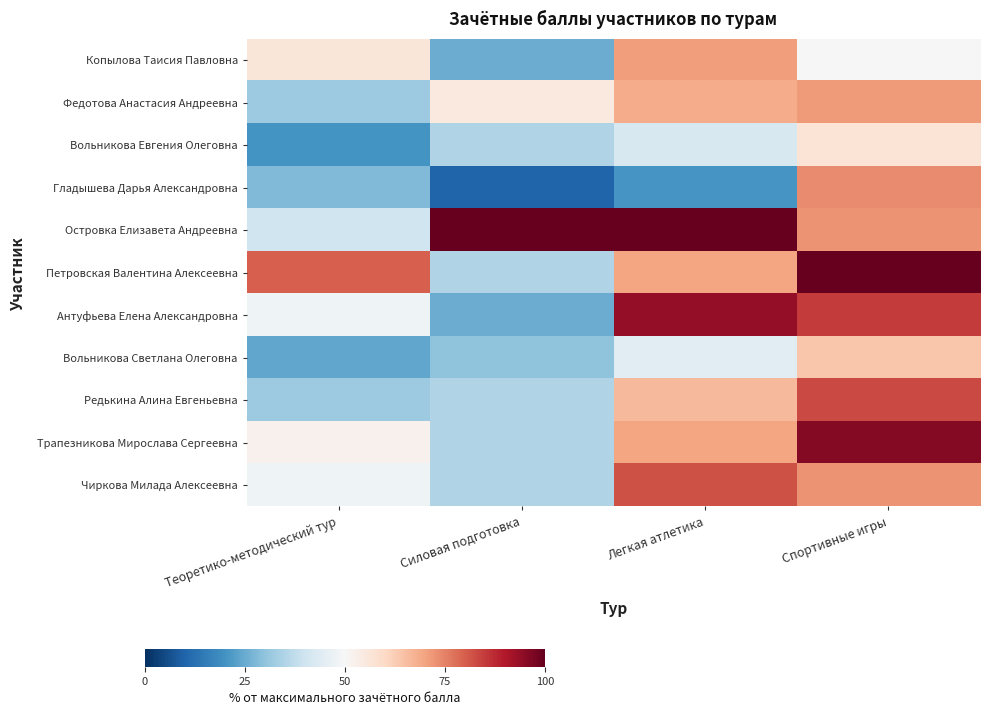

Reading right to left, extract all data points from this chart.

Копылова Таисия Павловна: Спортивные игры=50.0	Легкая атлетика=71.1	Силовая подготовка=25.0	Теоретико-методический тур=56.0
Федотова Анастасия Андреевна: Спортивные игры=71.2	Легкая атлетика=68.7	Силовая подготовка=55.0	Теоретико-методический тур=32.0
Вольникова Евгения Олеговна: Спортивные игры=56.7	Легкая атлетика=42.2	Силовая подготовка=35.0	Теоретико-методический тур=20.0
Гладышева Дарья Александровна: Спортивные игры=73.6	Легкая атлетика=20.5	Силовая подготовка=10.0	Теоретико-методический тур=28.0
Островка Елизавета Андреевна: Спортивные игры=72.5	Легкая атлетика=100.0	Силовая подготовка=100.0	Теоретико-методический тур=40.0
Петровская Валентина Алексеевна: Спортивные игры=100.0	Легкая атлетика=69.9	Силовая подготовка=35.0	Теоретико-методический тур=80.0
Антуфьева Елена Александровна: Спортивные игры=84.8	Легкая атлетика=94.0	Силовая подготовка=25.0	Теоретико-методический тур=48.0
Вольникова Светлана Олеговна: Спортивные игры=63.8	Легкая атлетика=44.6	Силовая подготовка=30.0	Теоретико-методический тур=24.0
Редькина Алина Евгеньевна: Спортивные игры=83.1	Легкая атлетика=66.3	Силовая подготовка=35.0	Теоретико-методический тур=32.0
Трапезникова Мирослава Сергеевна: Спортивные игры=96.1	Легкая атлетика=69.9	Силовая подготовка=35.0	Теоретико-методический тур=52.0
Чиркова Милада Алексеевна: Спортивные игры=72.6	Легкая атлетика=81.9	Силовая подготовка=35.0	Теоретико-методический тур=48.0